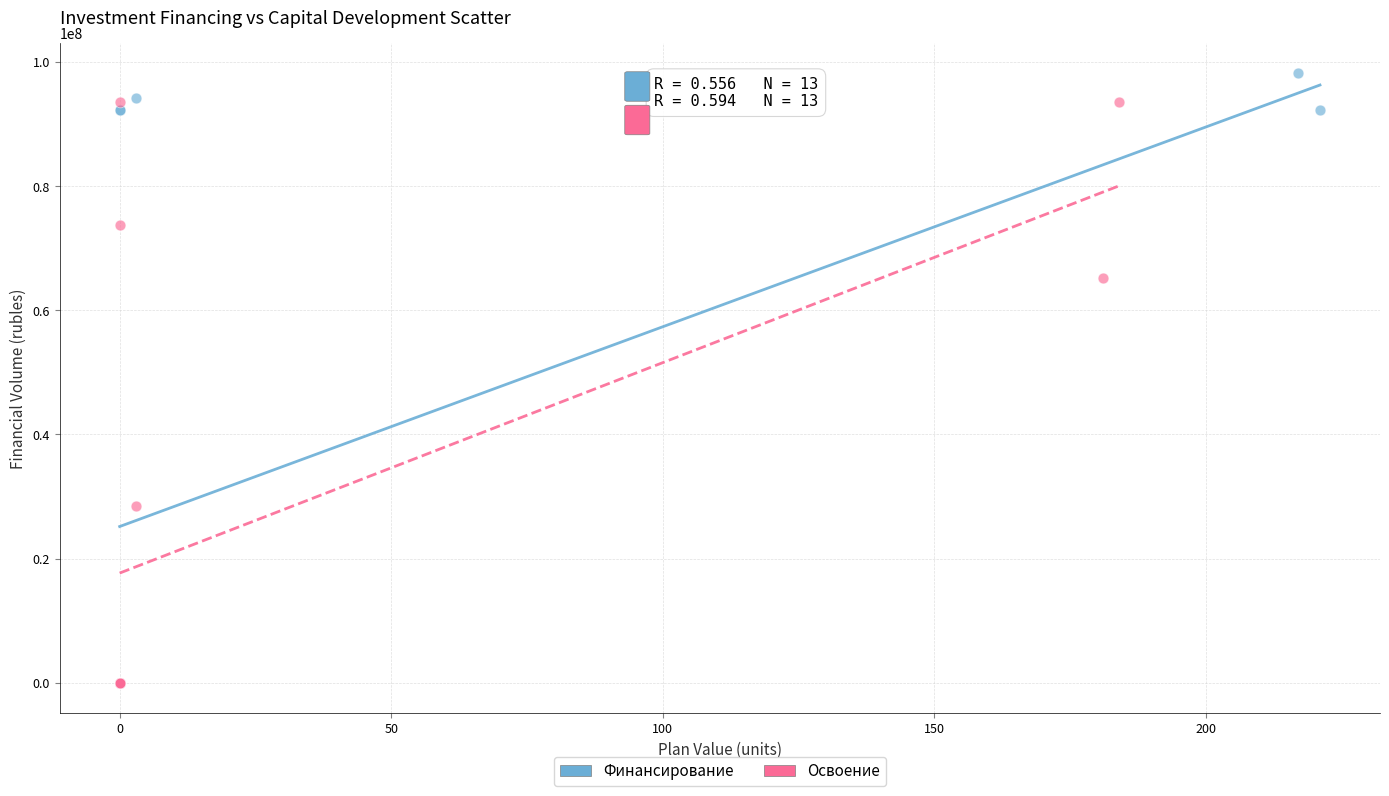

Which series has the largest Y range (max minus min)?

Финансирование